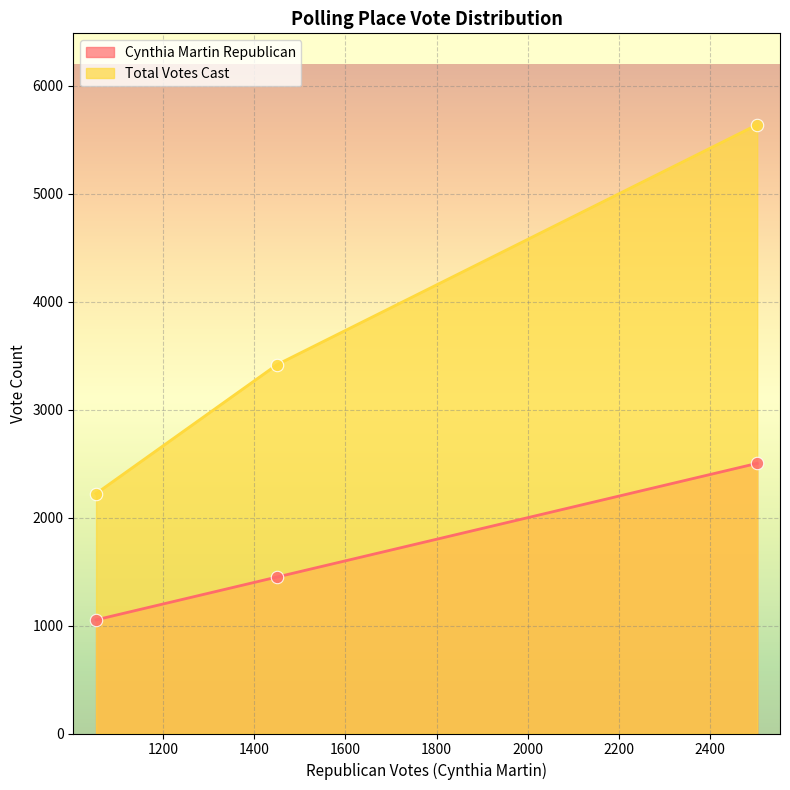

What is the total value across all series at Totals?

8144